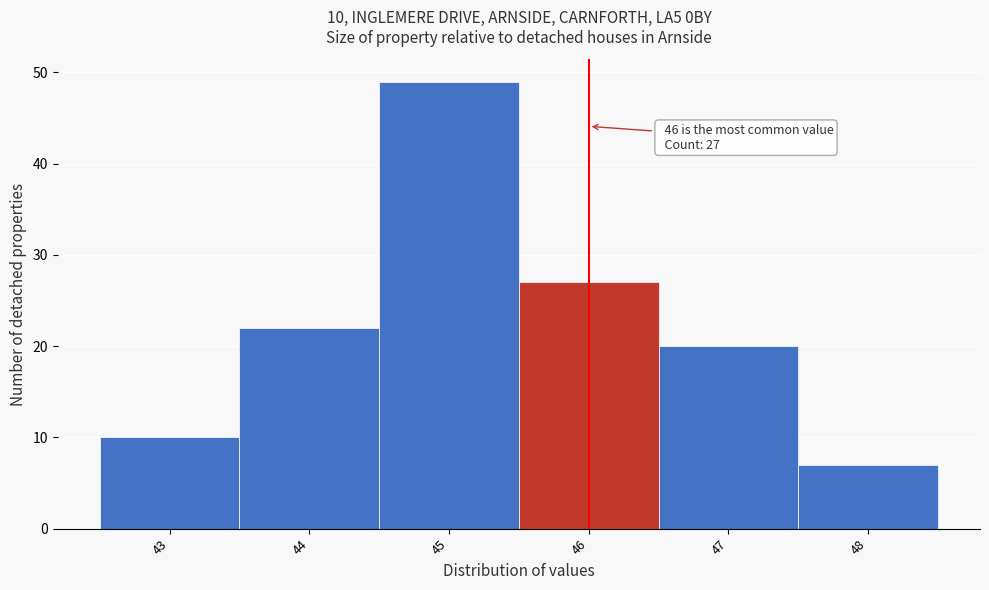

Over which range of the x-axis is the bar tallest?

44.5 to 45.5